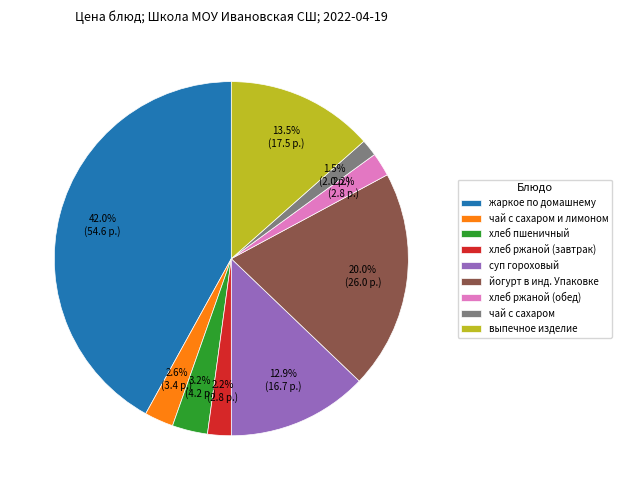

To the nearest percent, what is the difference between the largest and smallest slice percentages?

40%